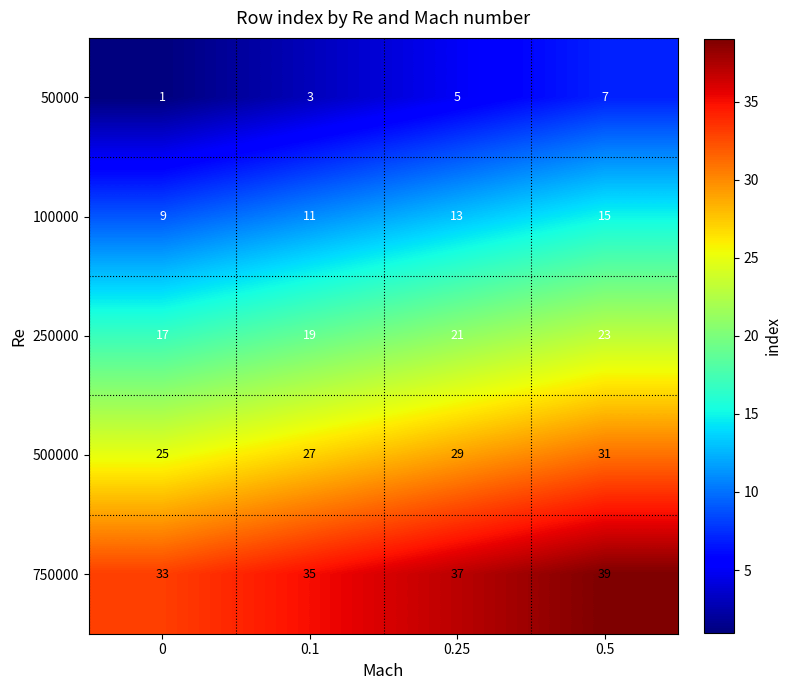

Which series has the largest total across all categories?

750000